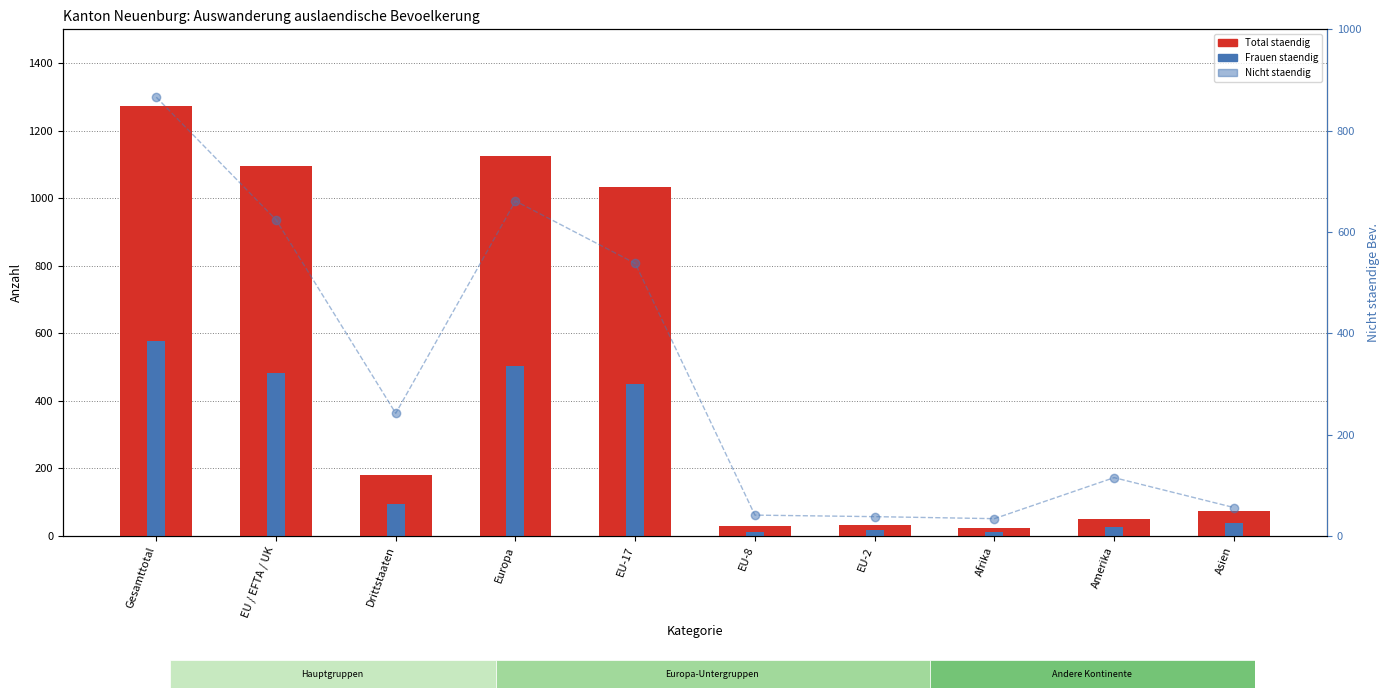

At which category is the sum across all series the highest?

Gesamttotal